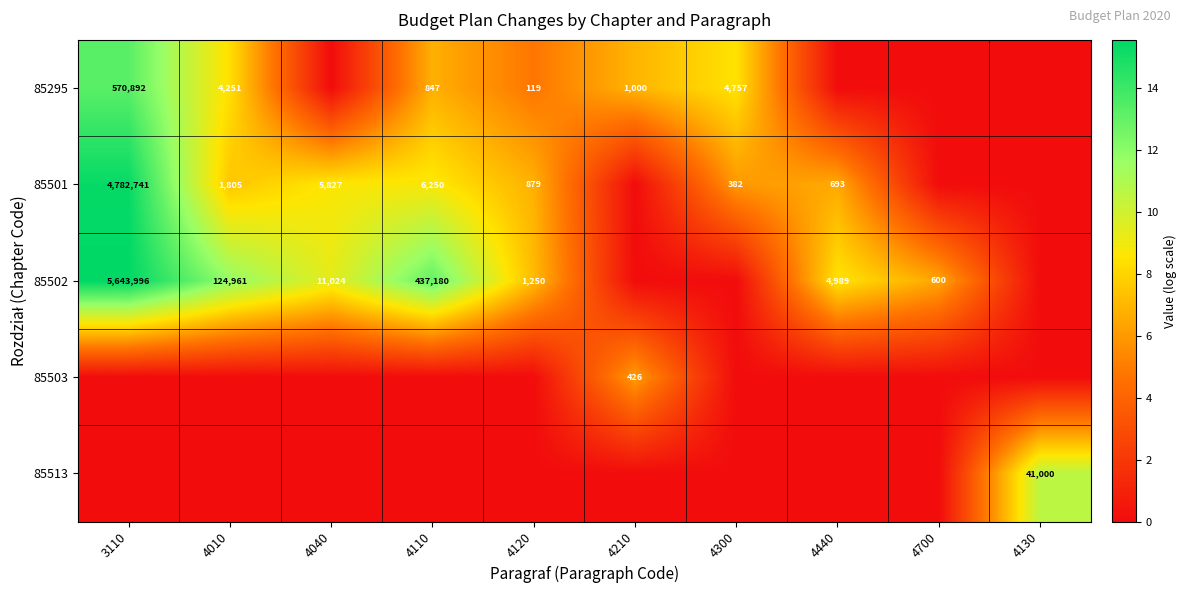

Is it true that 85502 equals 3232 at 4440?

False